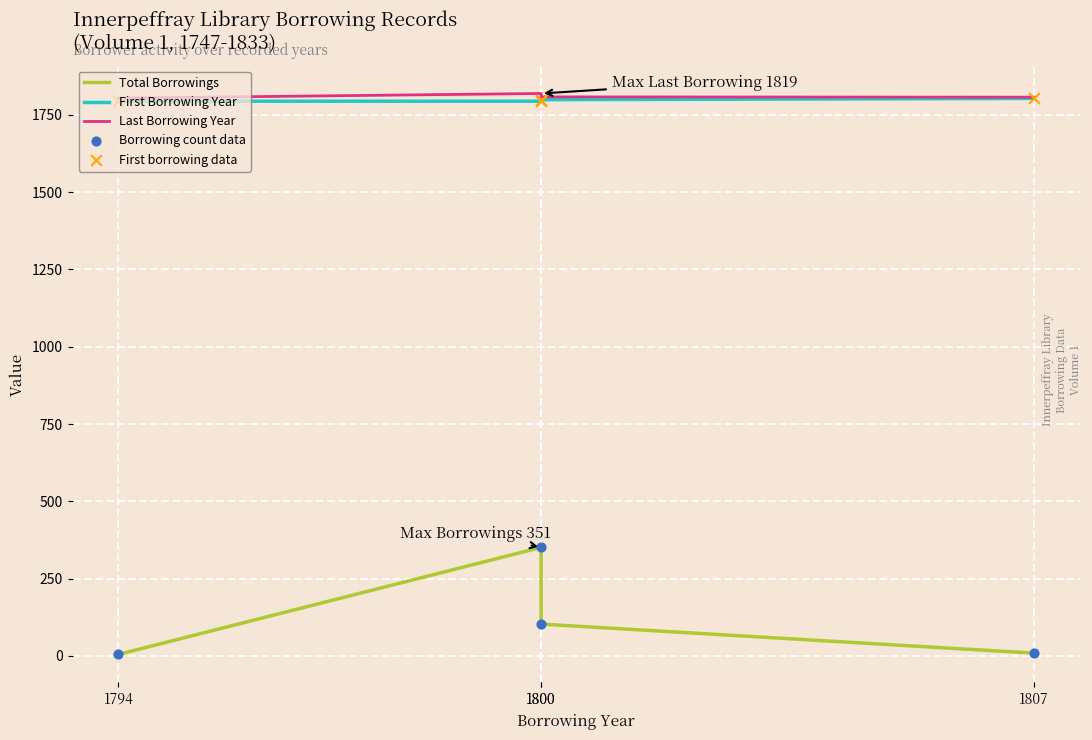

Which series reaches the minimum Y coordinate?

Total Borrowings